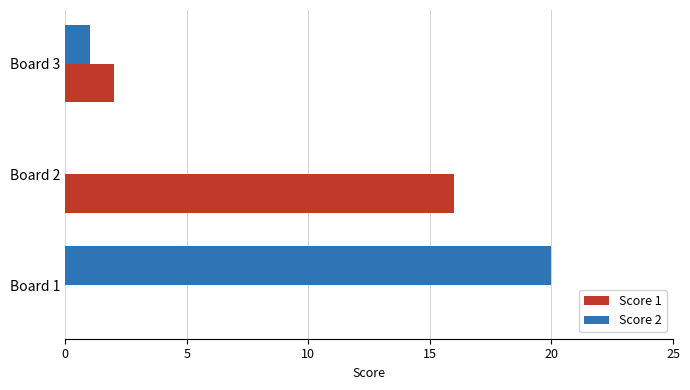

What is the average value of the Score 1 series?

6